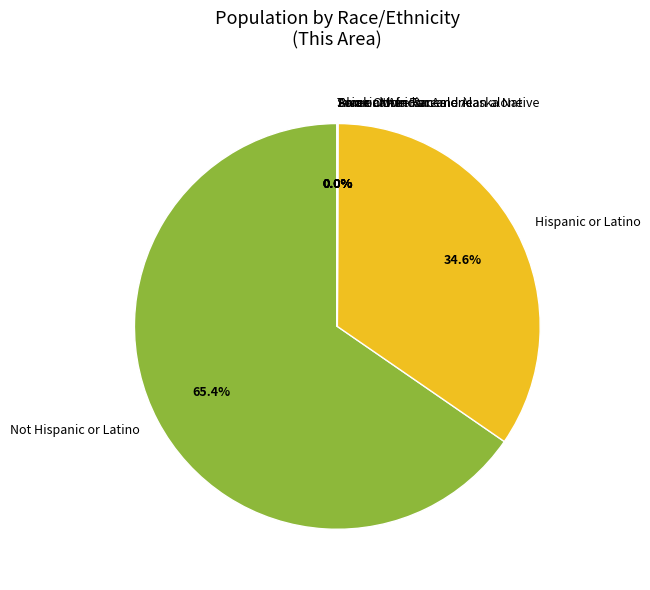

Is there any slice that represents more than half of the pie?

Yes